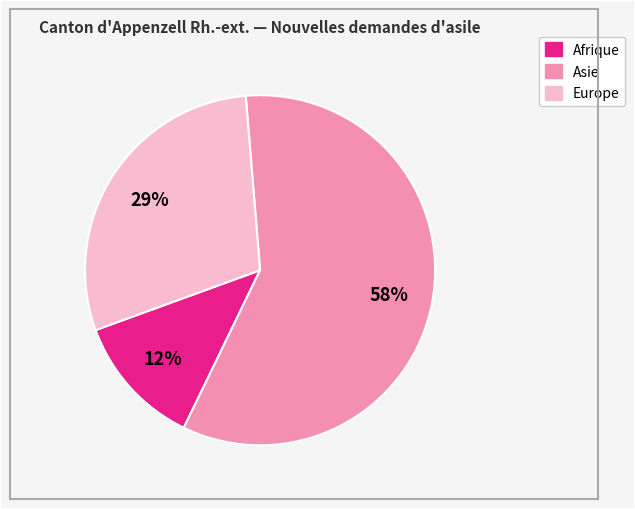

Does any single category account for the majority?

Yes